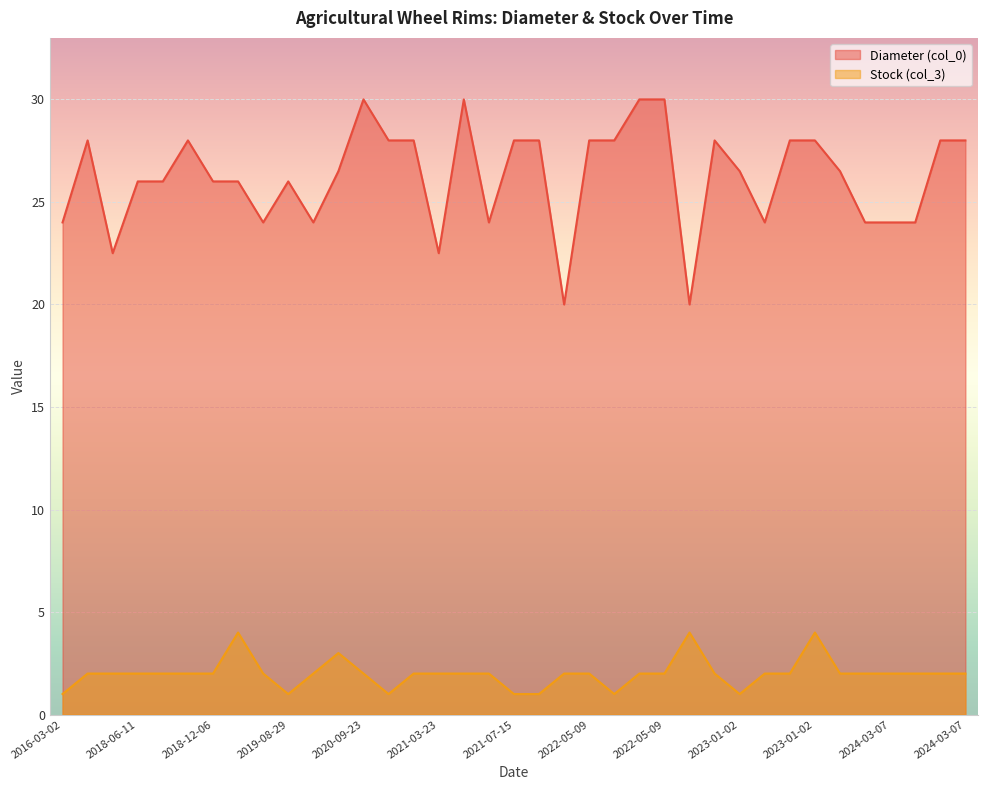

True or false: Diameter (col_0) and Stock (col_3) cross at least once.

False